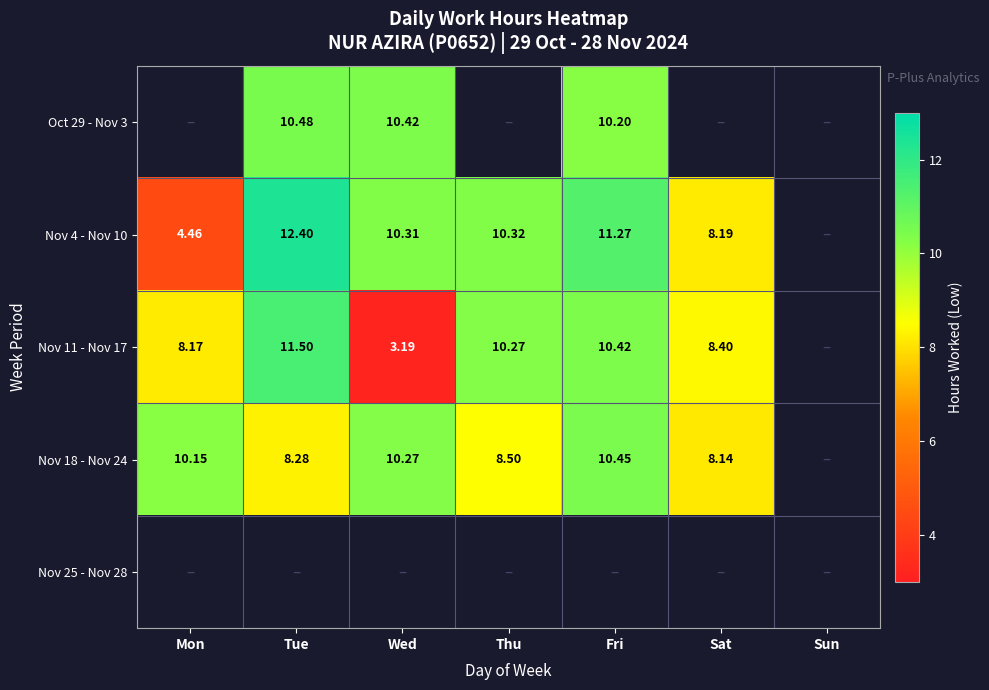

Is the value of Nov 11 - Nov 17 at Fri greater than the value of Nov 18 - Nov 24 at Mon?

Yes